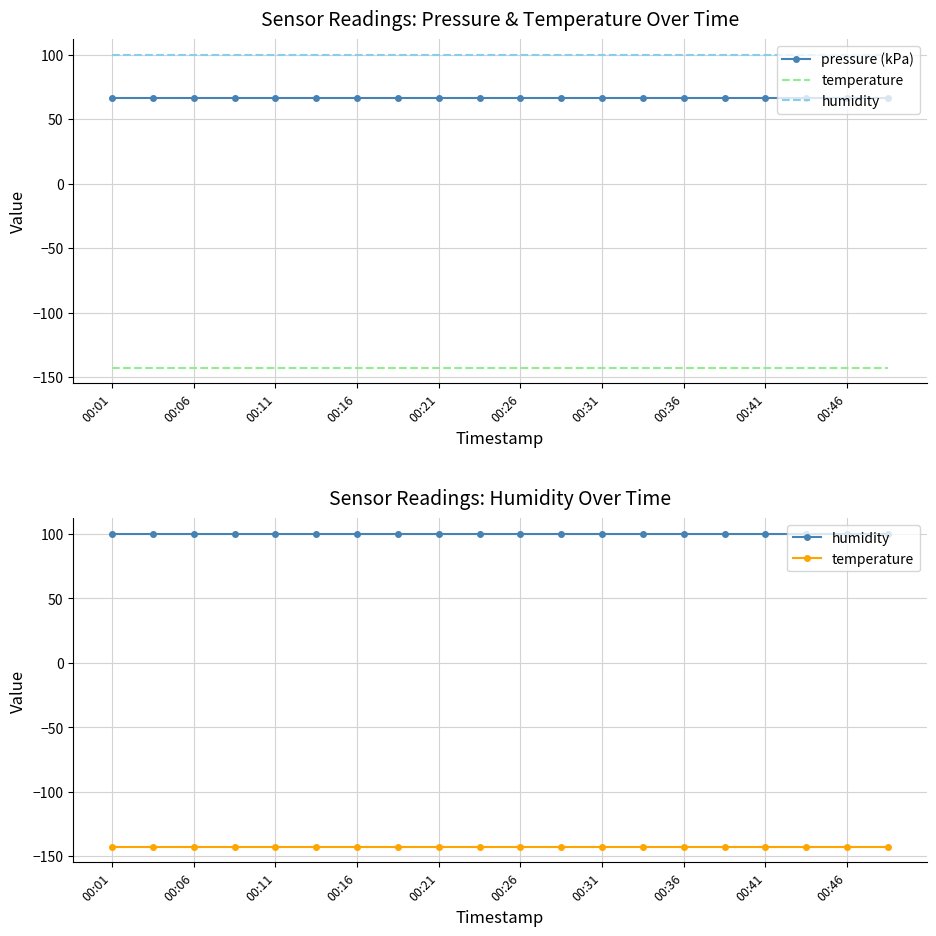

At how many categories does at least one series exceed 18?

20